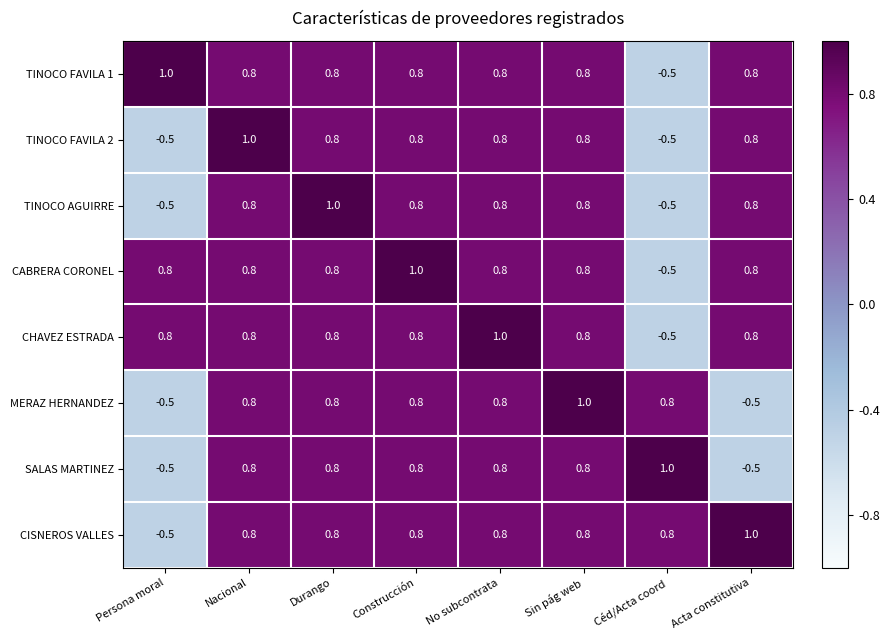

Count the number of categories in the chart.

8